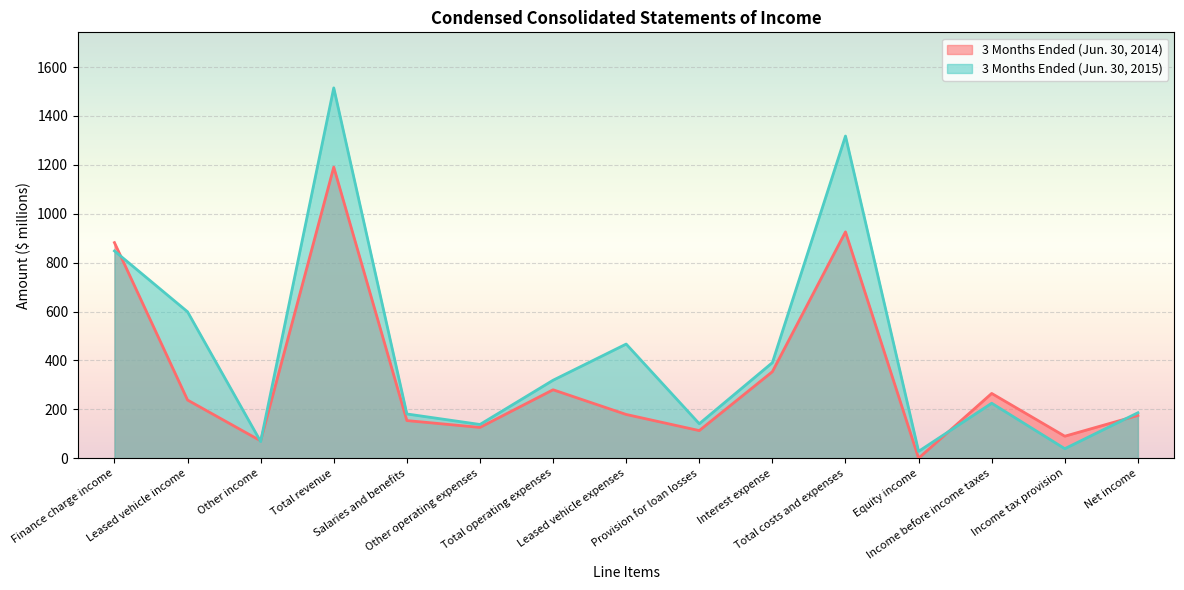

Where is 3 Months Ended (Jun. 30, 2015) nearest to the value 771?

Finance charge income